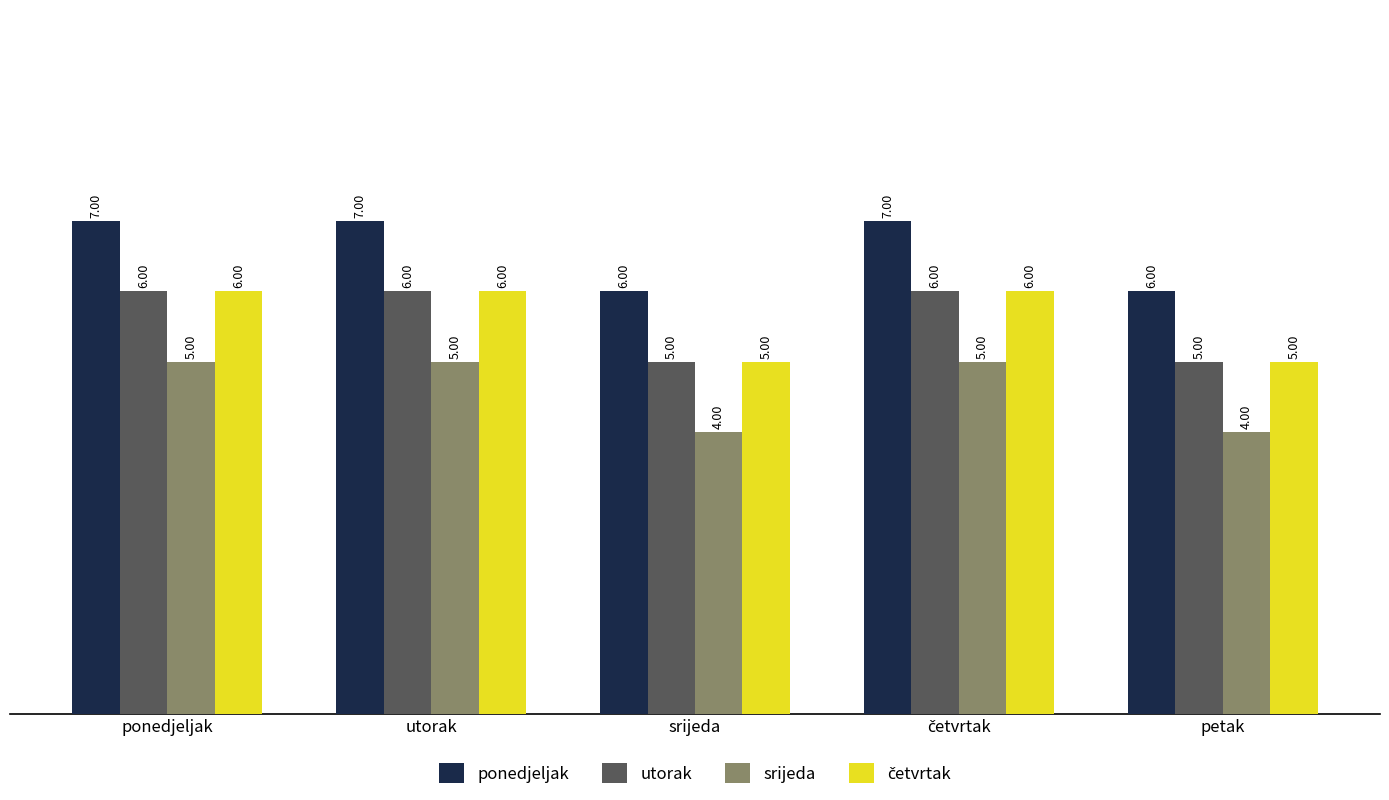

What is the sum of all utorak values?

28